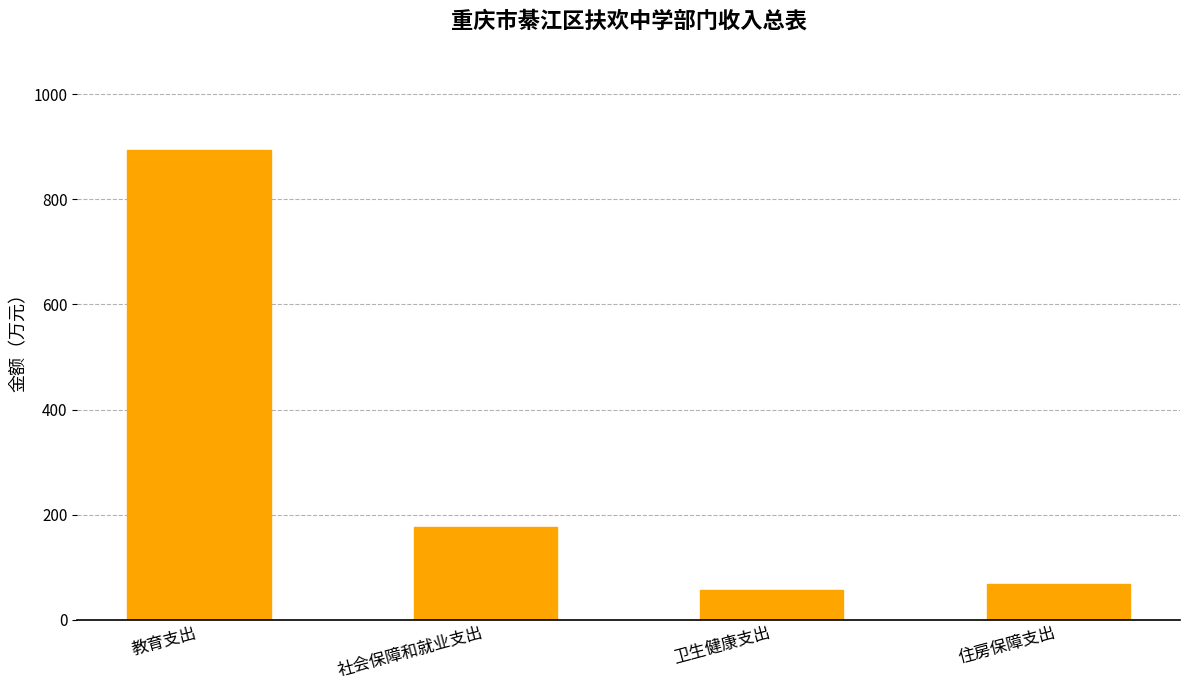

Where is the data nearest to the value 475?

社会保障和就业支出